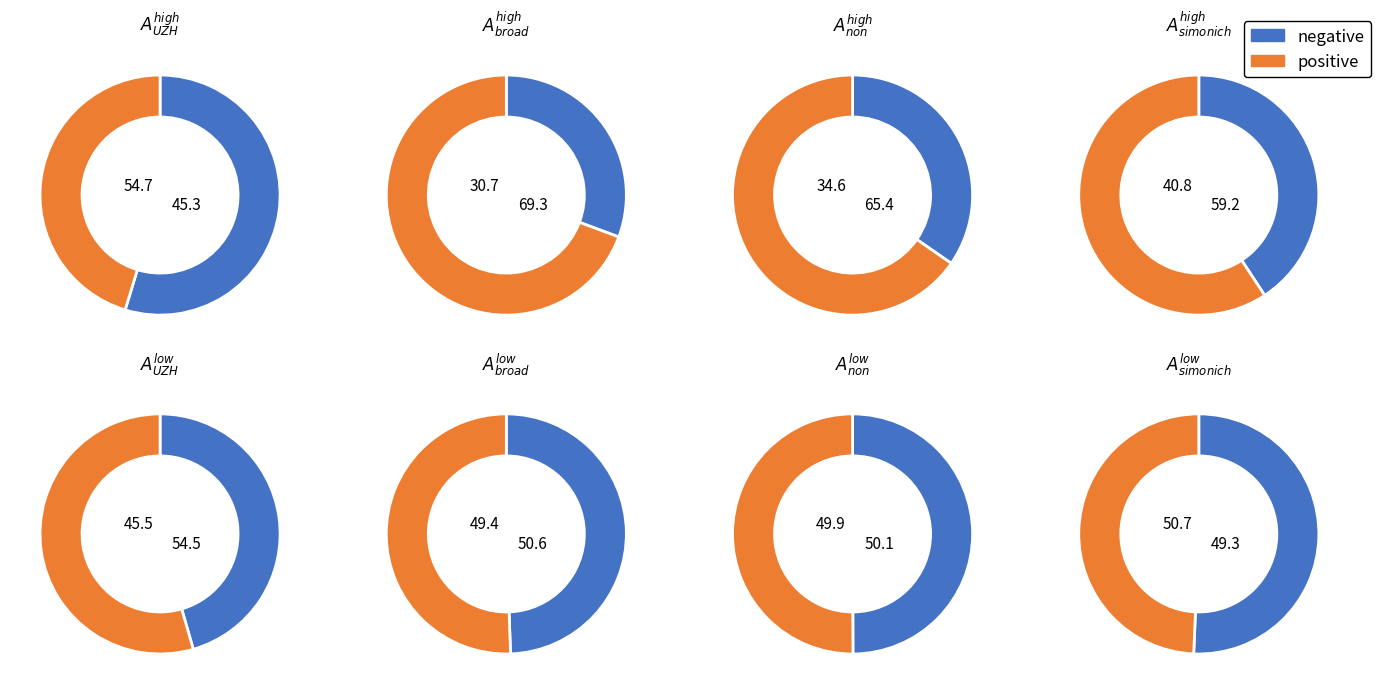

True or false: pct05 accounts for 5% of the total.

False